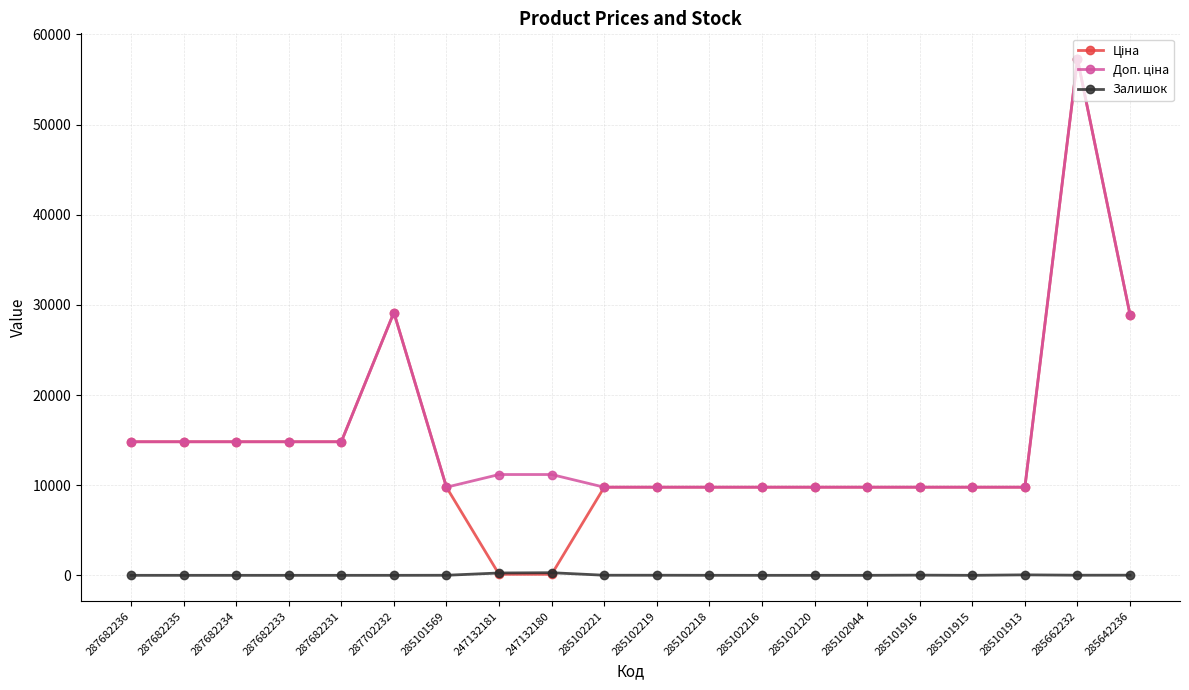

What is the total value across all series at 285101915?

19551.0